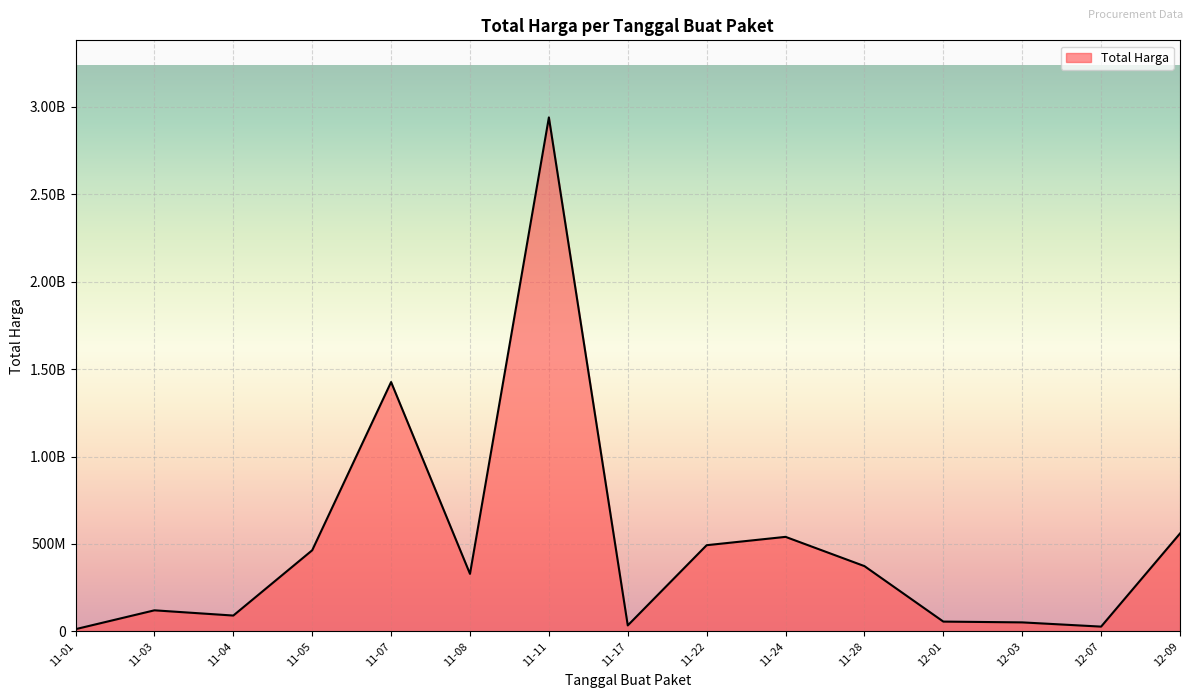

Does the chart display data point markers on the line(s)?

No